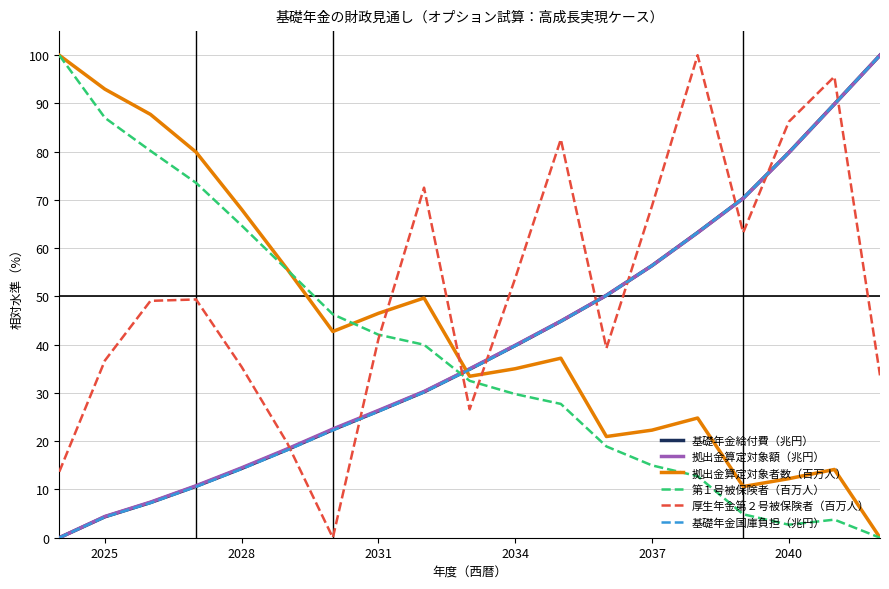

True or false: 基礎年金国庫負担（兆円） and 厚生年金第２号被保険者（百万人） intersect in this chart.

True